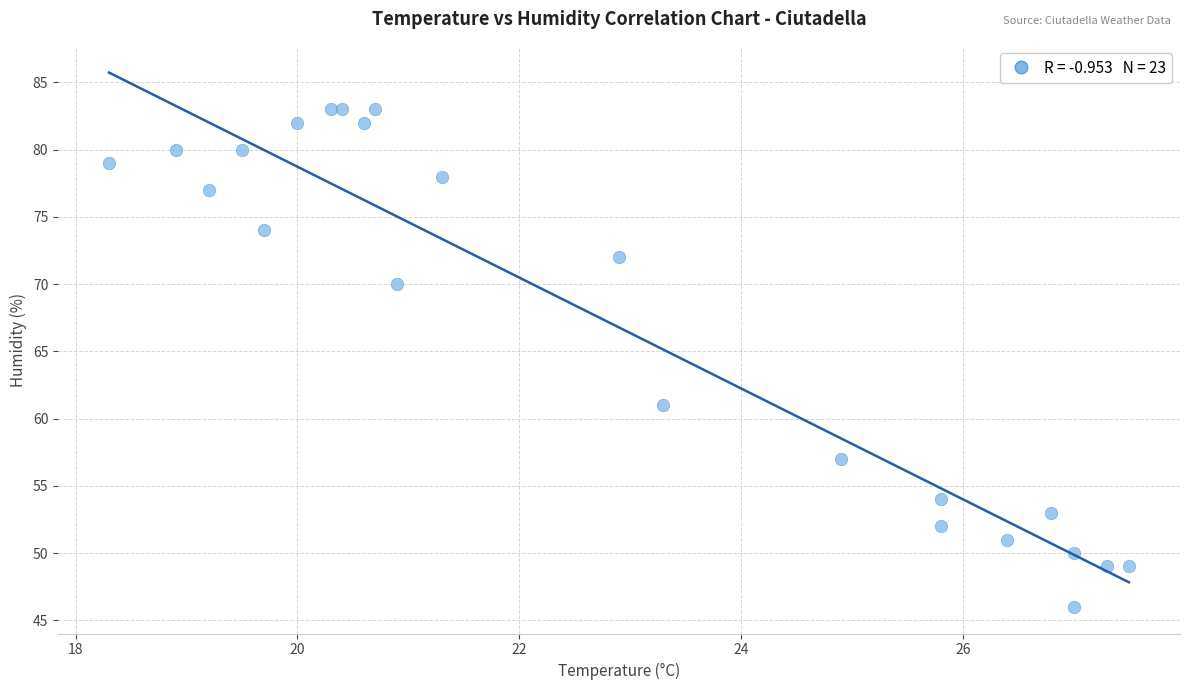

What Y value in the scatter plot is closest to 64?

61